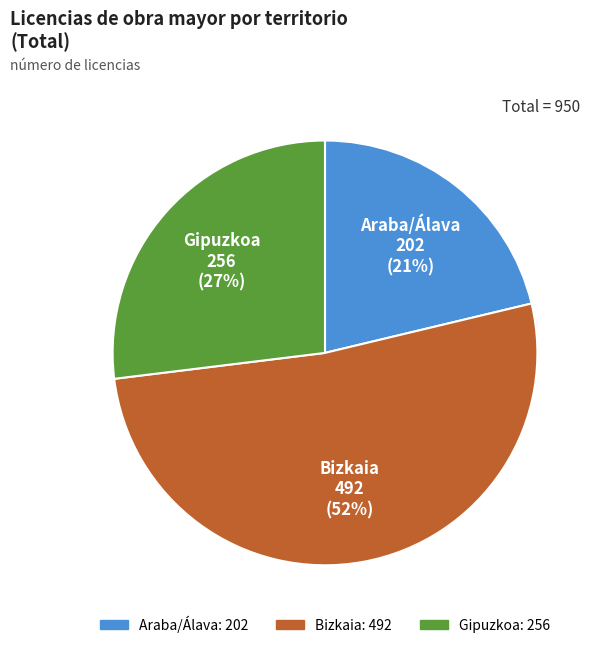

Between Bizkaia and Araba/Álava, which is larger?

Bizkaia